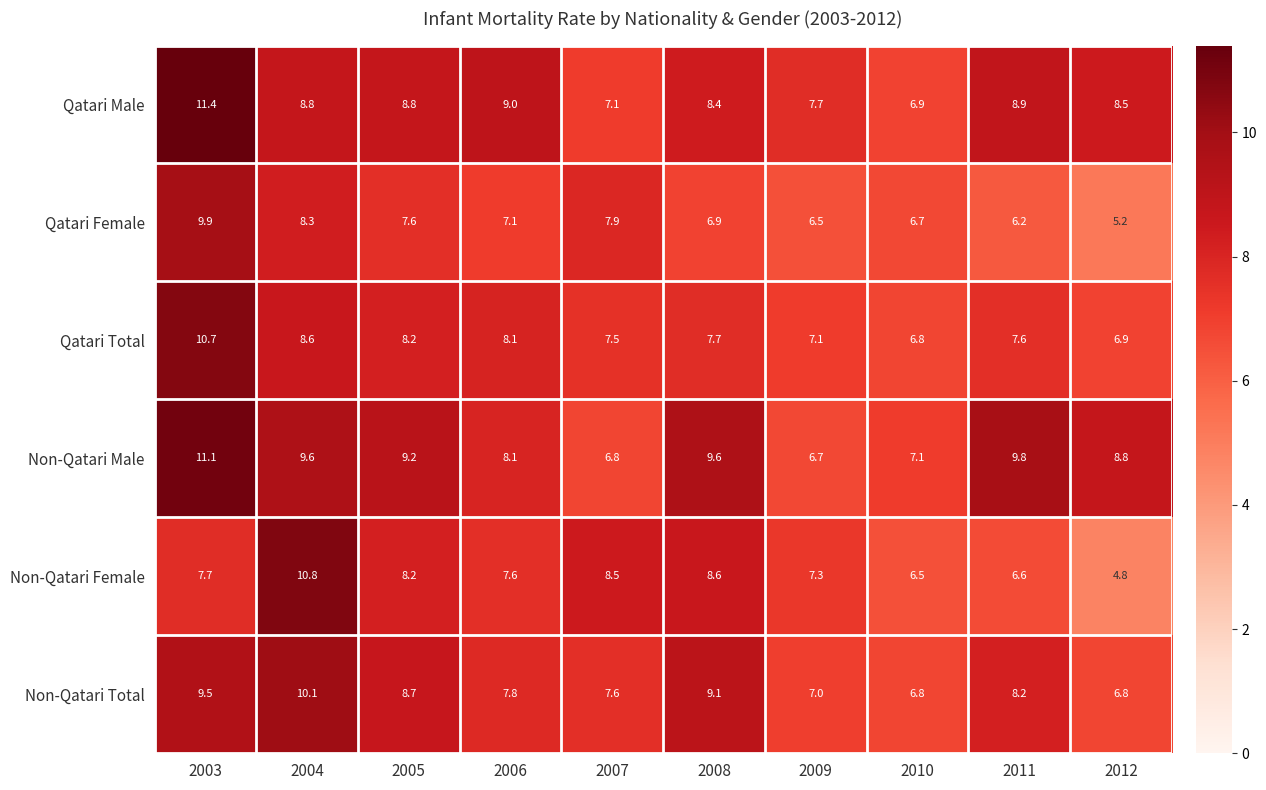

What is the smallest value displayed?

4.8